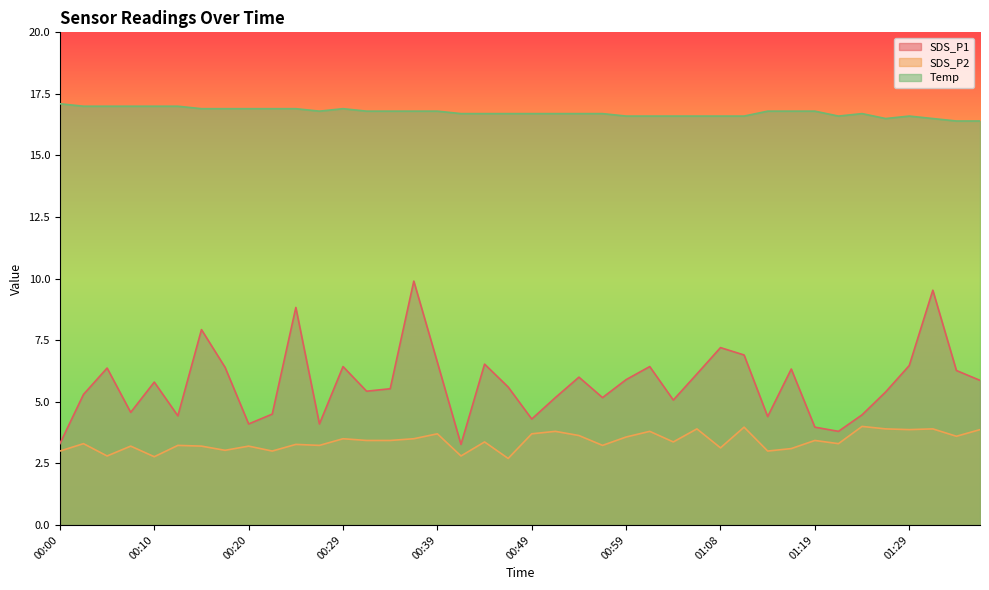

List the labels in order of SDS_P1 value, largest first.

00:37, 01:32, 00:25, 00:15, 01:08, 01:11, 00:39, 00:44, 01:29, 00:29, 01:01, 00:17, 00:05, 01:17, 01:34, 01:06, 00:54, 00:59, 01:37, 00:10, 00:46, 00:34, 00:32, 01:27, 00:03, 00:51, 00:56, 01:04, 00:08, 00:22, 01:24, 00:12, 01:14, 00:49, 00:20, 00:27, 01:19, 01:22, 00:00, 00:42